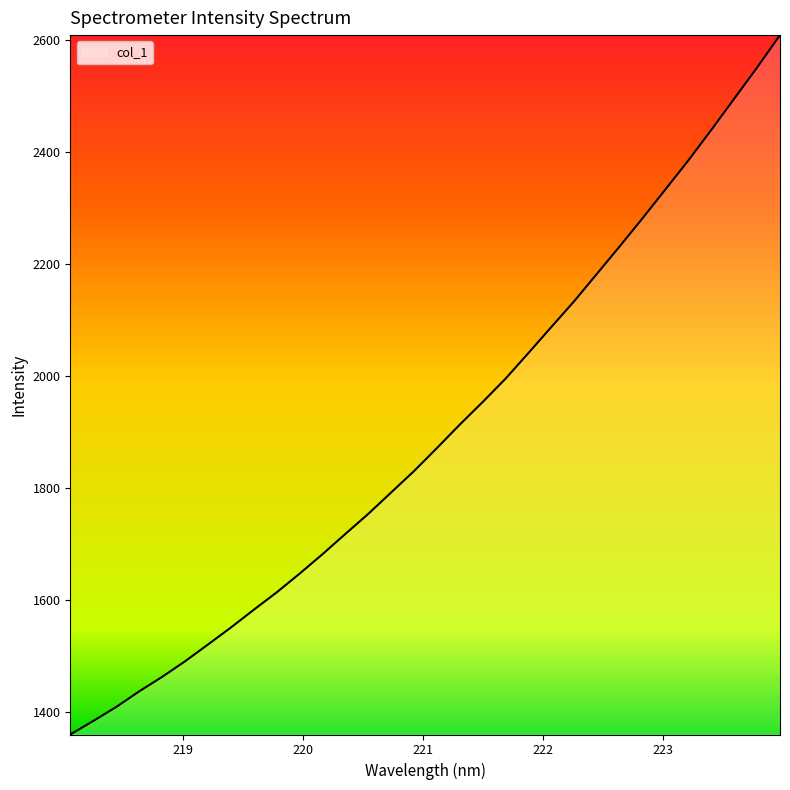

Does the chart display data point markers on the line(s)?

No